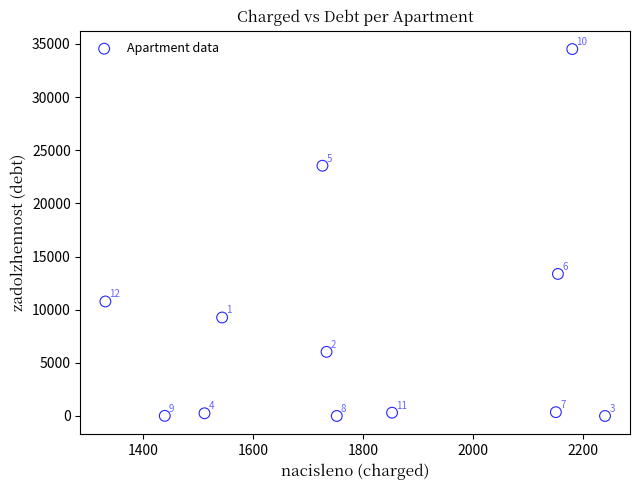

What Y value in the scatter plot is closest to 17256?

13362.4